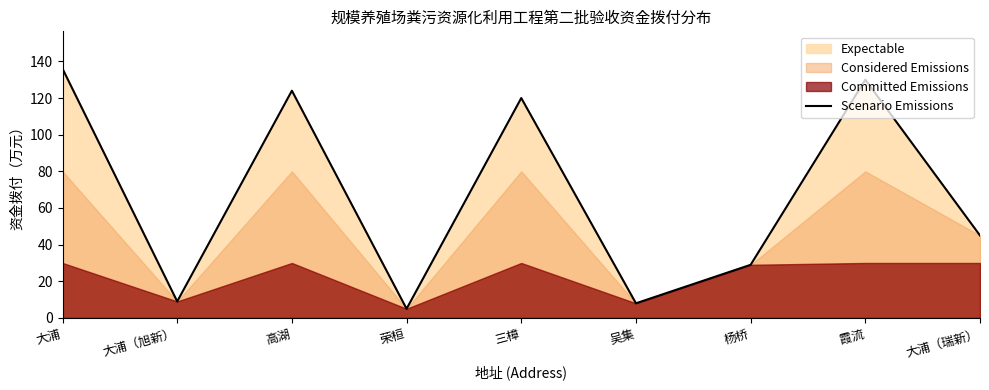

What is the greatest value displayed?

136